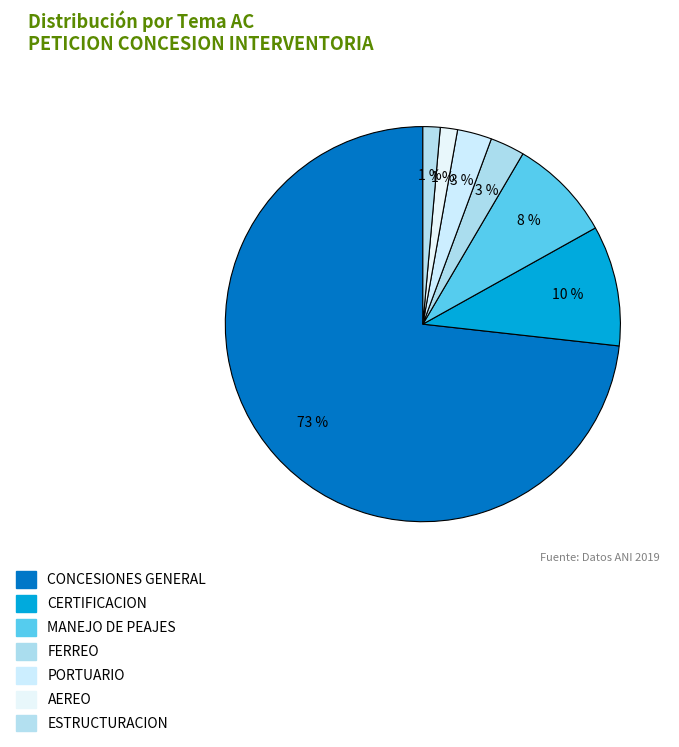

Is there a majority slice in this chart?

Yes